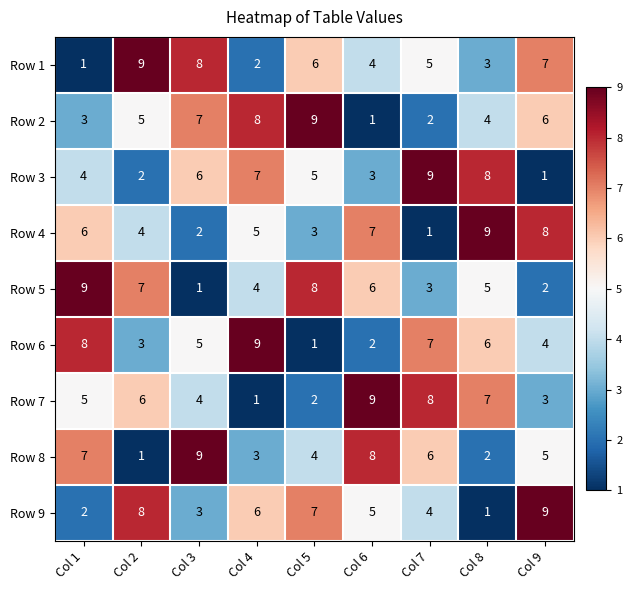

At which label does Row 7 reach its minimum?

Col 4